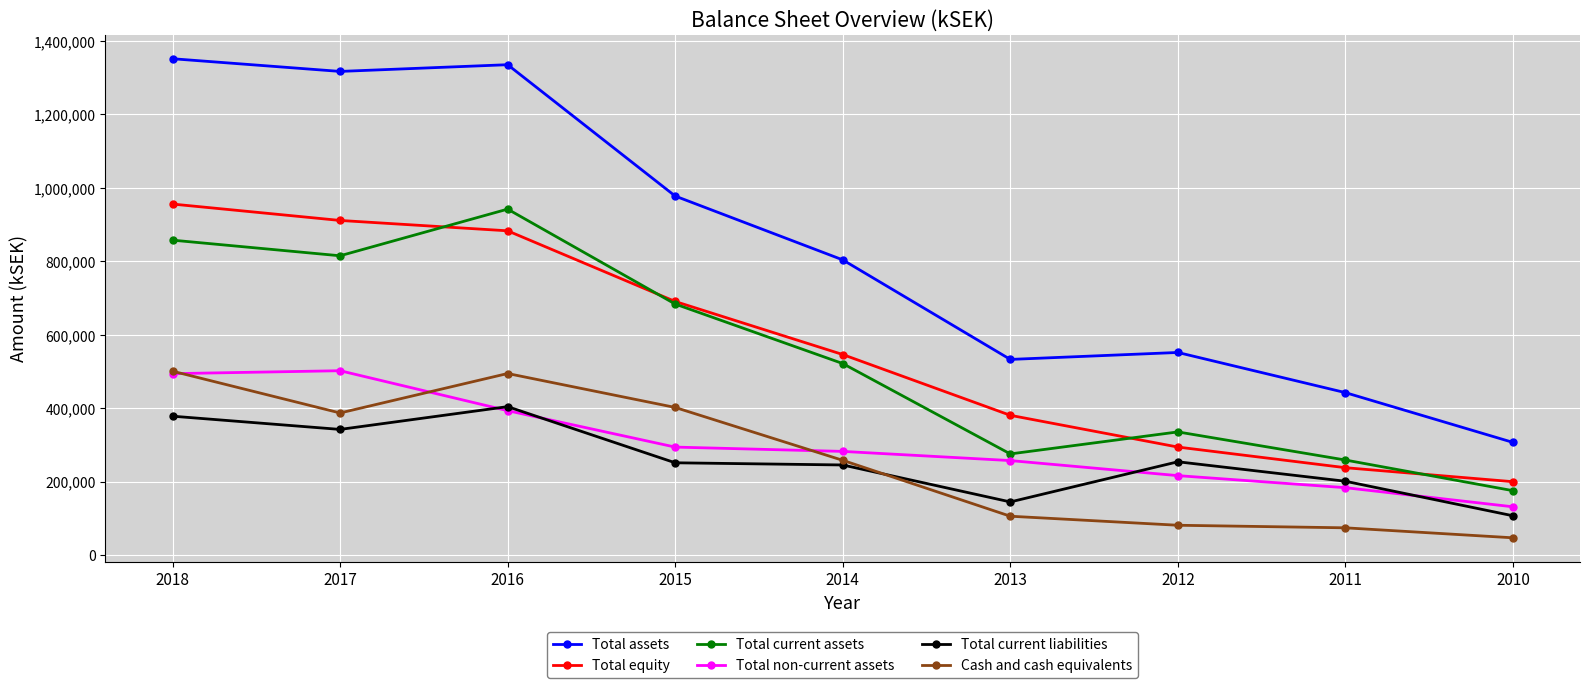

What is the value of the Total current liabilities point at the 1st from the left?

378274.0